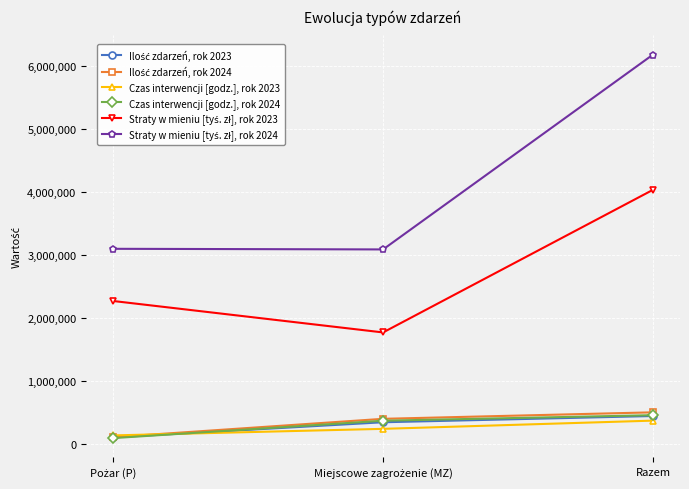

What is the label of the 1st point from the right?

Razem